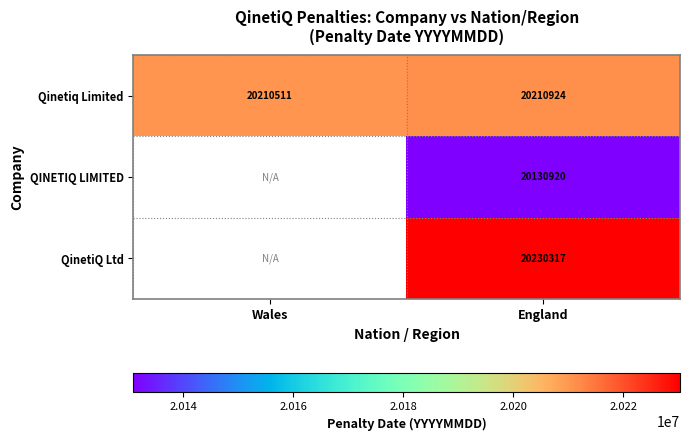

Is the value of Qinetiq Limited at Wales greater than the value of QINETIQ LIMITED at England?

Yes